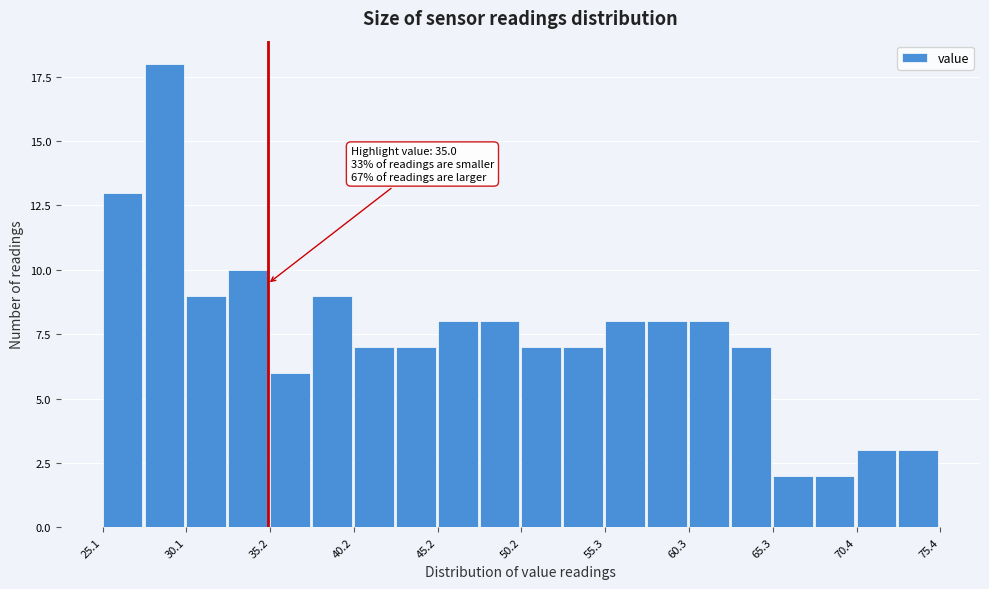

Read against the x-axis, roughly where is the centre of the tallest bar?

29